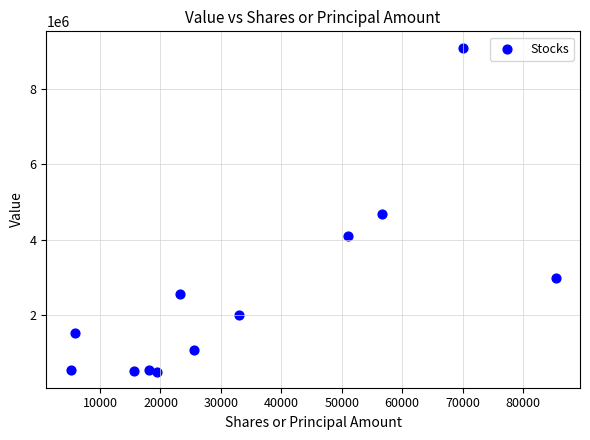

What is the average X value?

34080